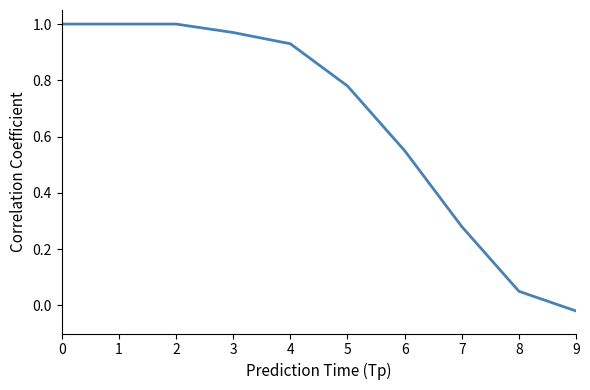

The chart shows a value of 0.4 at 2. True or false?

False